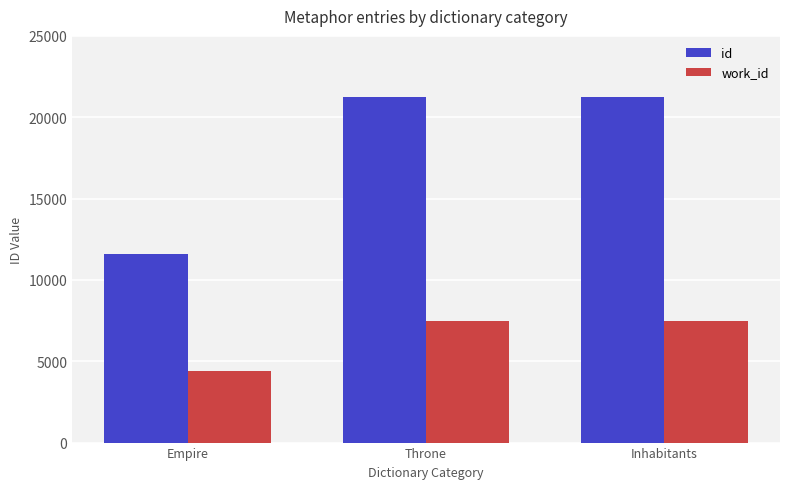

What is the label of the 3rd bar from the left?

Inhabitants